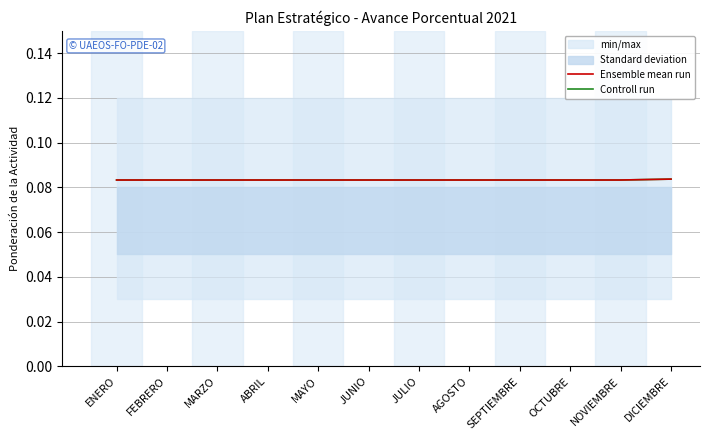

Which series has the largest total across all categories?

Ensemble mean run